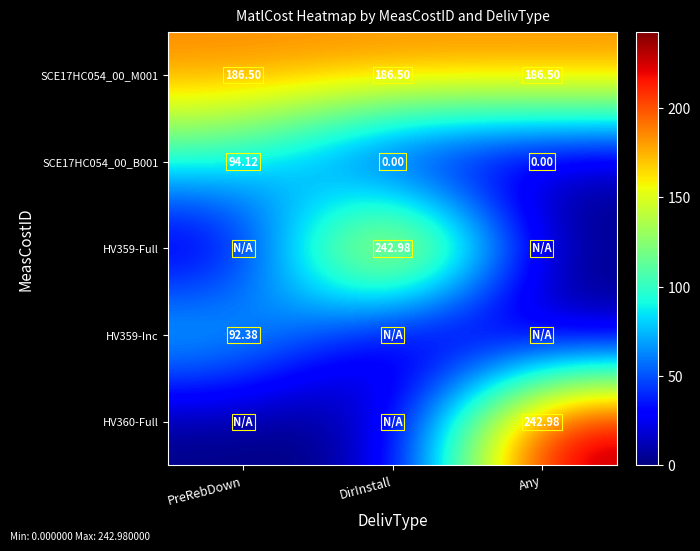

Is the value of SCE17HC054_00_M001 at Any greater than the value of SCE17HC054_00_B001 at PreRebDown?

Yes